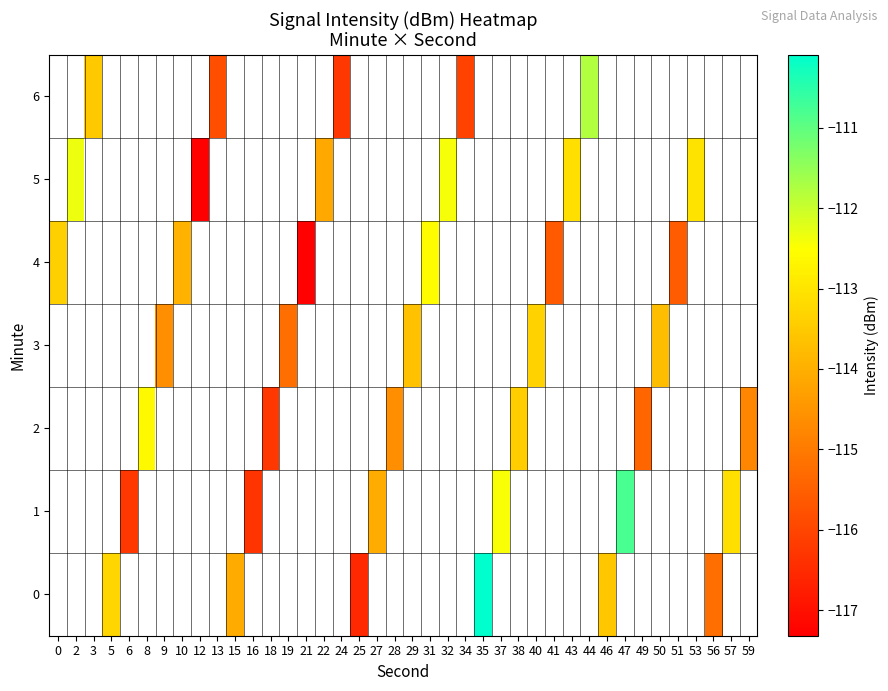

Rank the series by their average value, from lowest to highest.

0, 1, 2, 3, 4, 5, 6